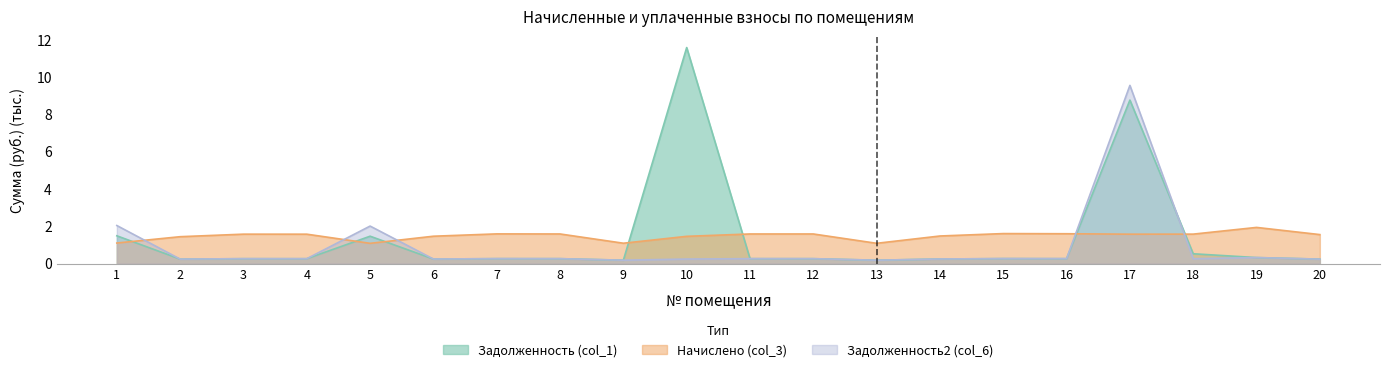

Rank the series by their average value, from highest to lowest.

Начислено (col_3), Задолженность (col_1), Задолженность2 (col_6)